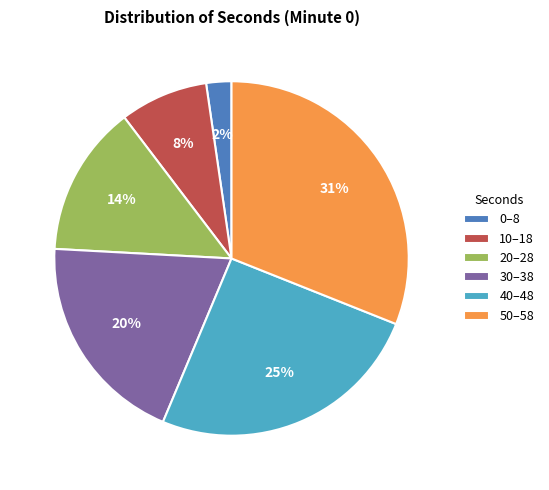

Is 0–8 the majority of the pie?

No